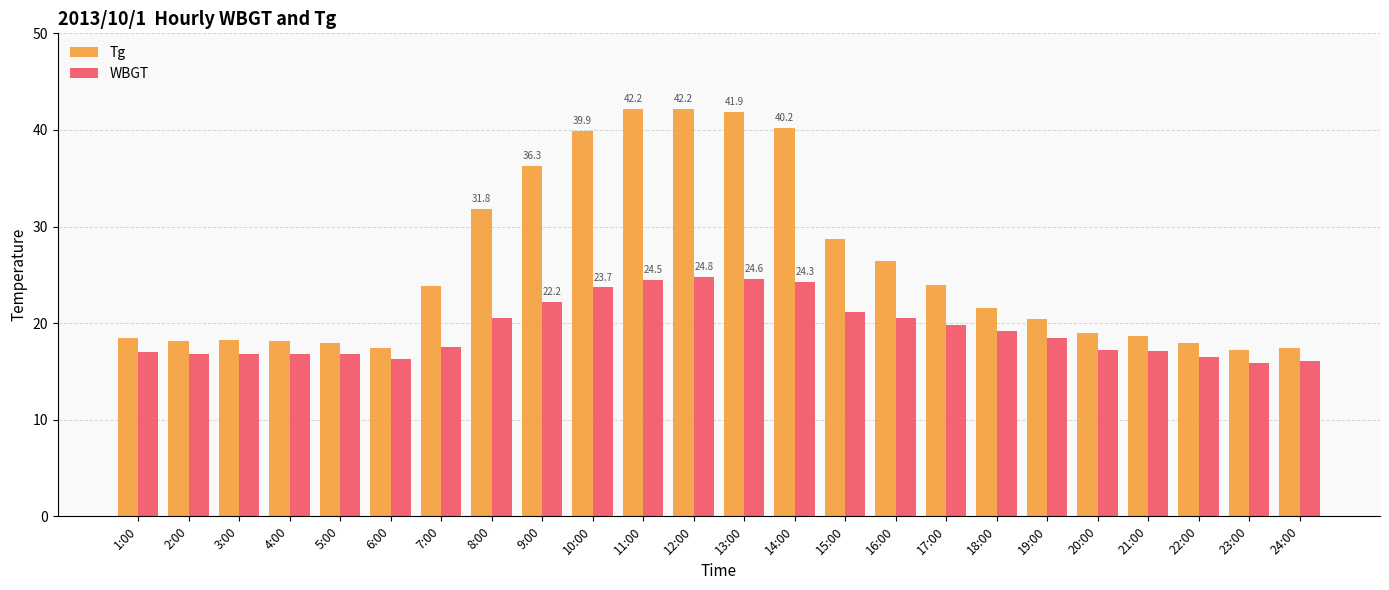

Rank the series at 12:00 from highest to lowest value.

Tg, WBGT